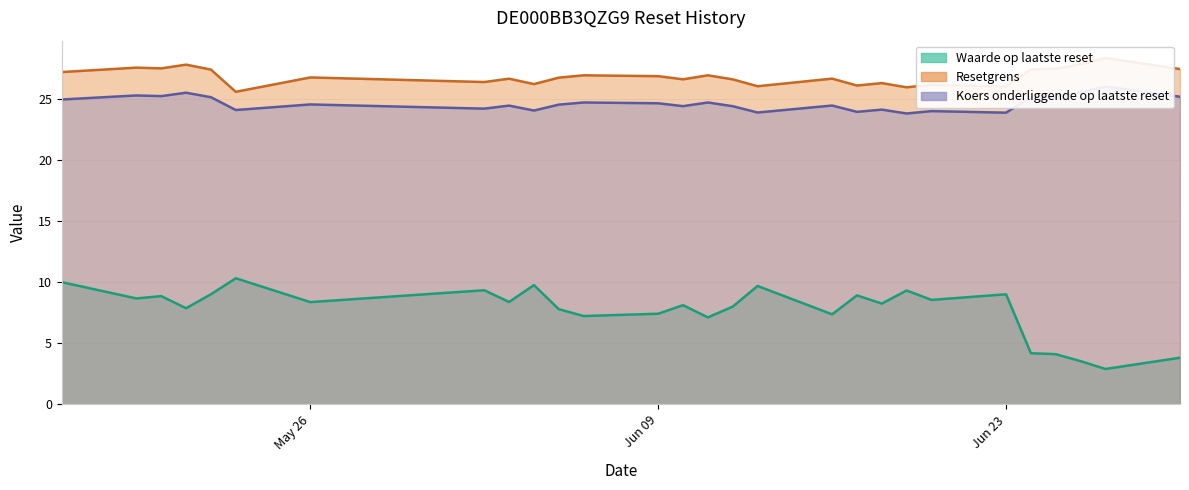

What is the difference between the highest and lowest values at Jun 09?

19.4